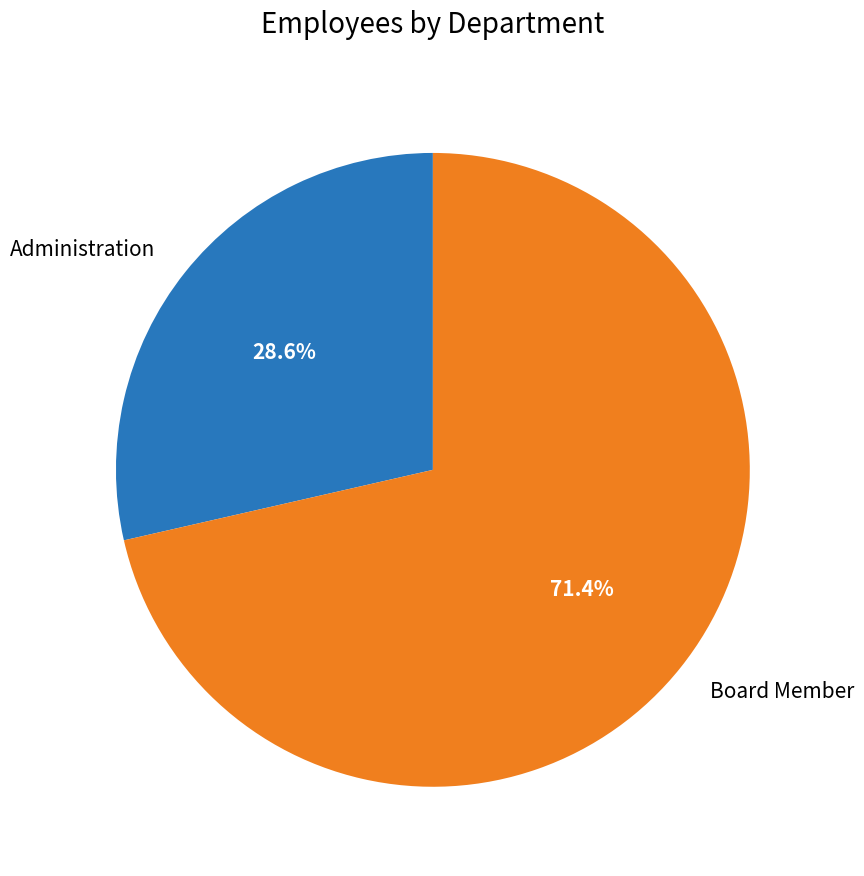

What percentage is the Administration slice, to the nearest percent?

29%